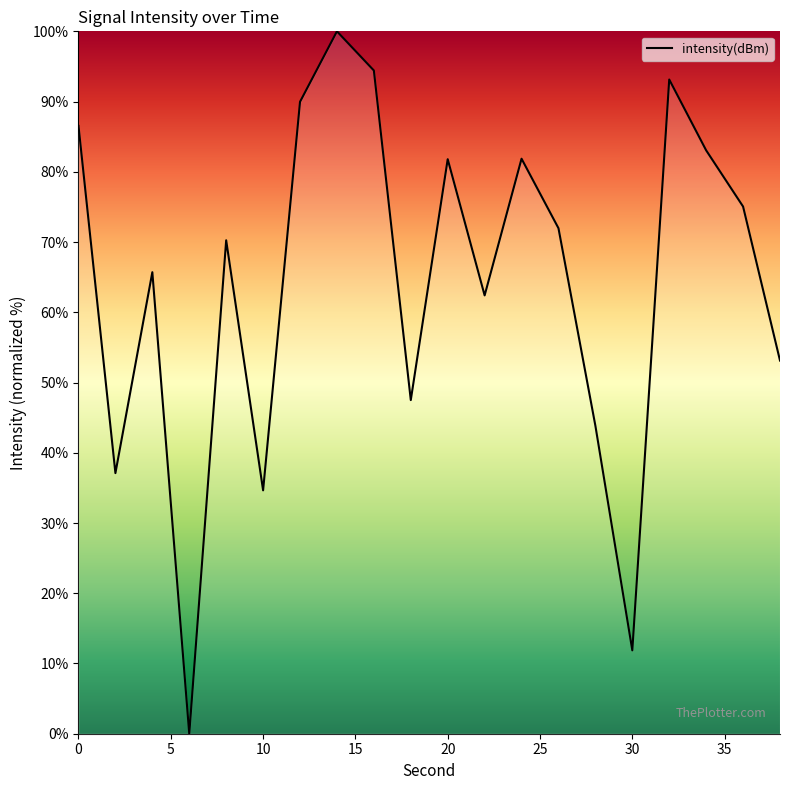

What is the average value?

64.2